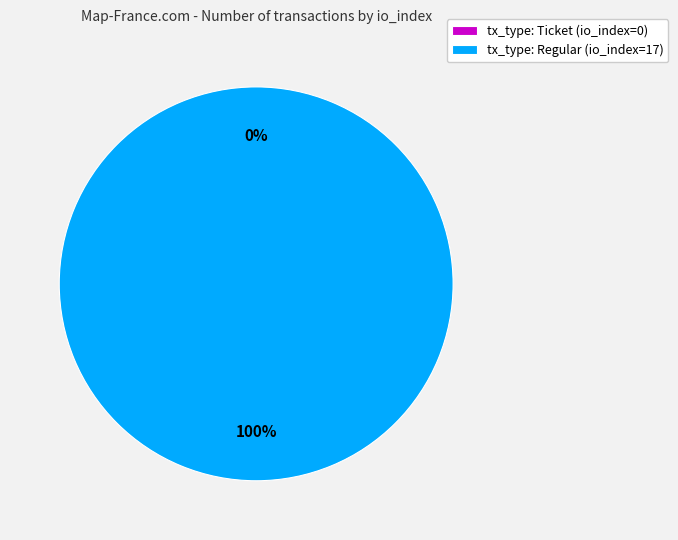

The tx_type: Ticket (io_index=0) slice represents 13% of the pie. True or false?

False